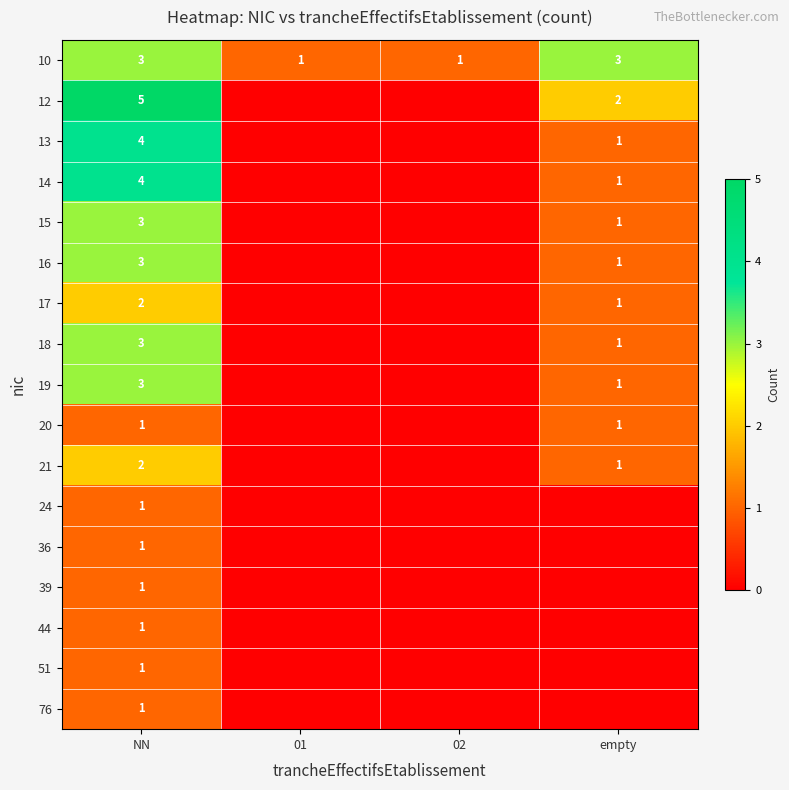

At how many categories does at least one series exceed 0?

4